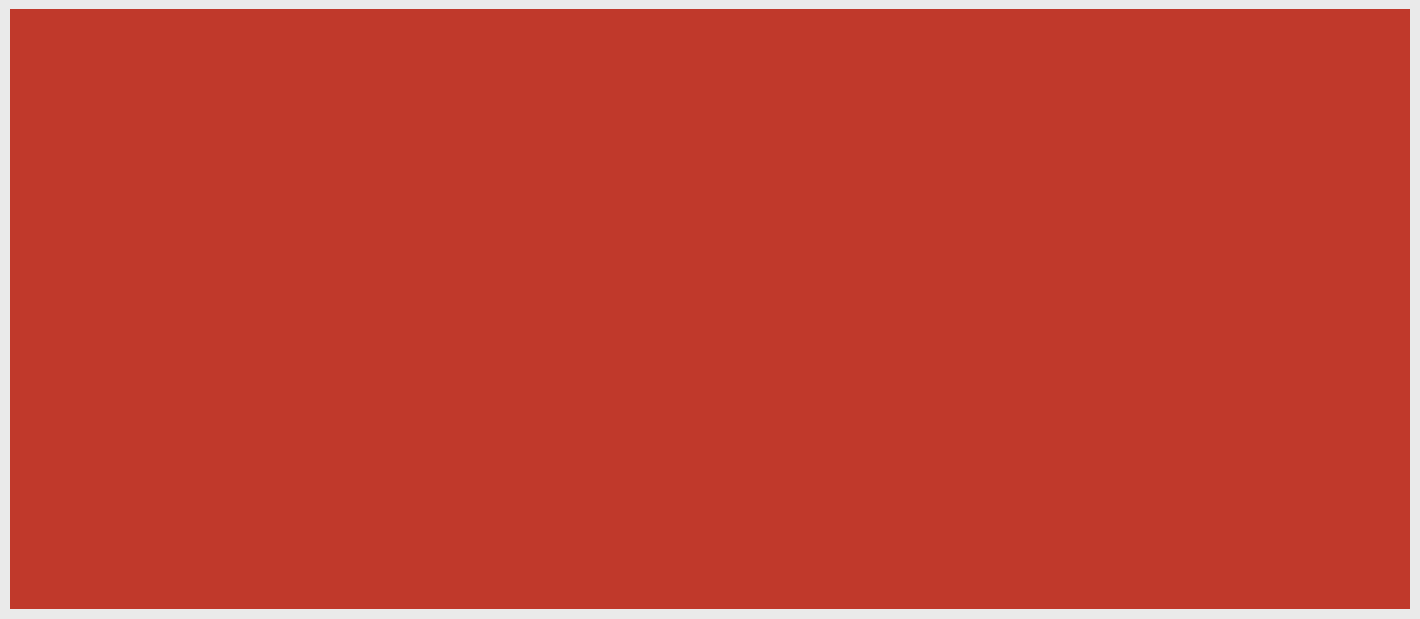

Between 2025-02-21 and 2025-02-14, which is larger?

2025-02-21